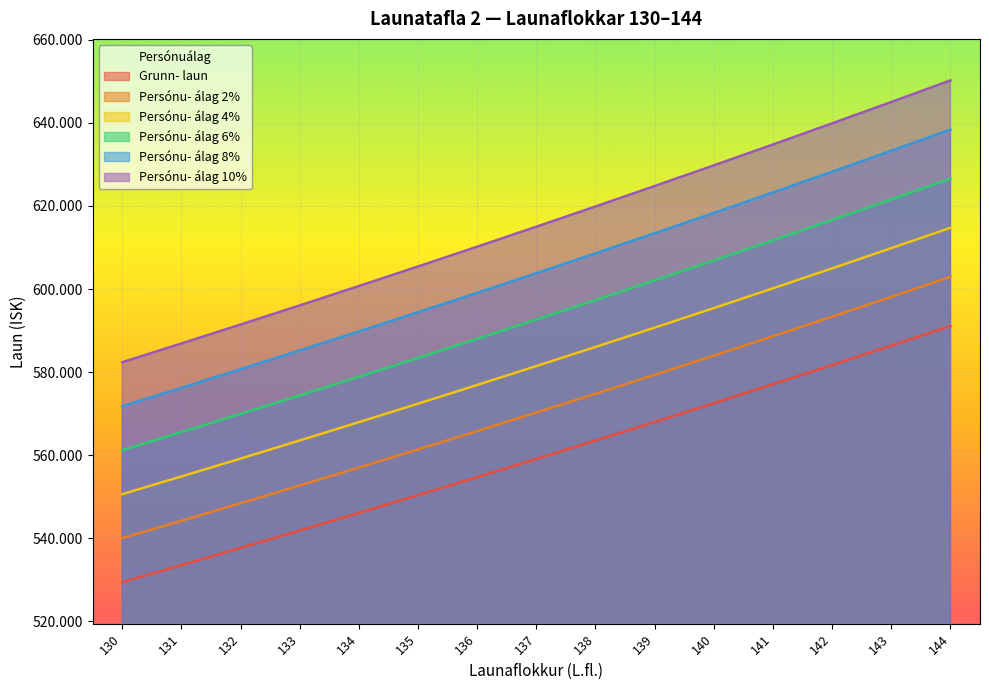

What is the difference between the highest and lowest values at 133?

54187